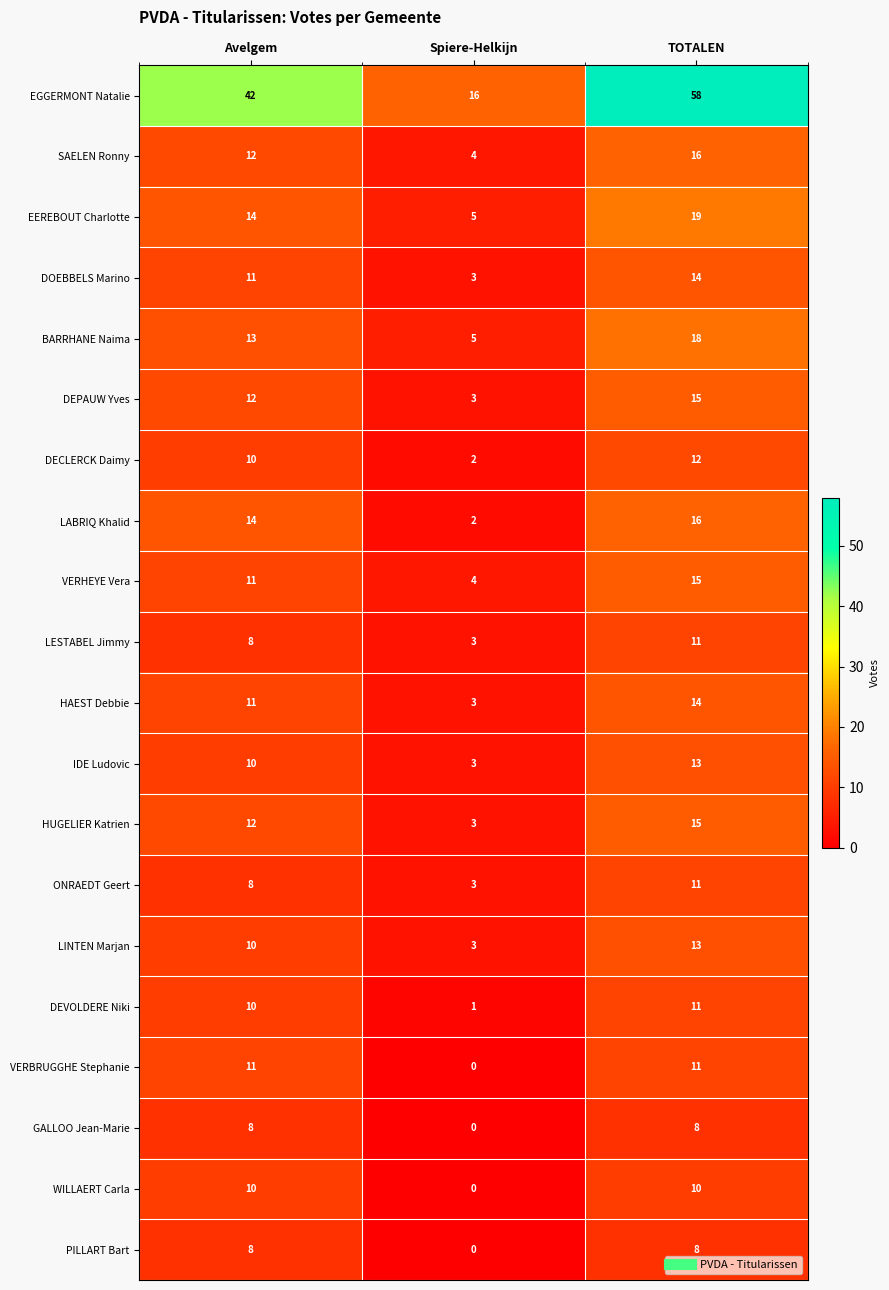

What is the difference between the ONRAEDT Geert values at Spiere-Helkijn and Avelgem?

5